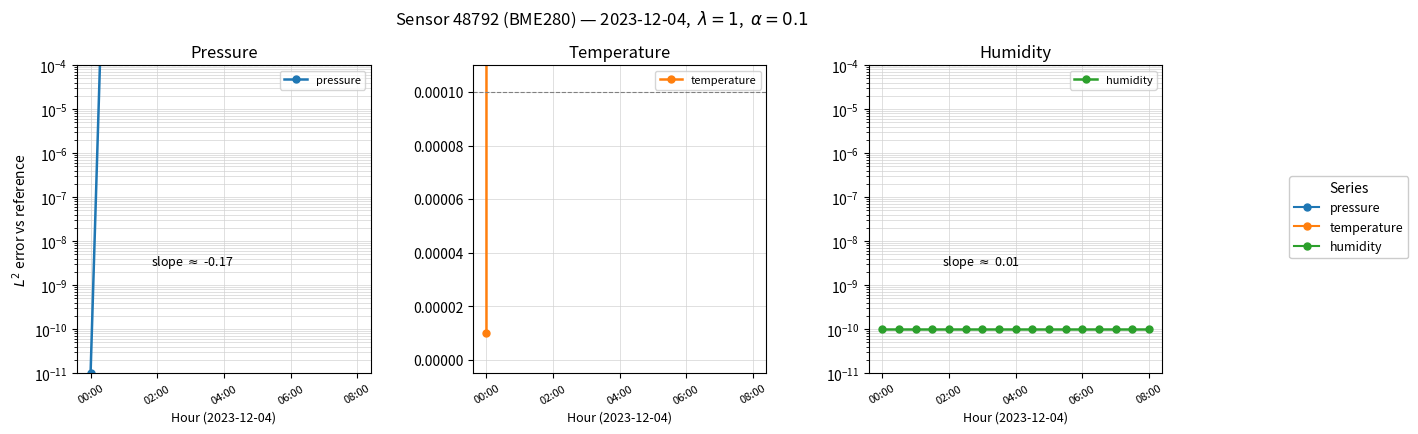

Reading right to left, transcribe all the data shown in this chart.

pressure: 391.8	371.8	361.5	346.7	326.2	310.2	251.8	201.8	121.8	101.8	81.8	63.1	71.9	62.5	54.0	32.1	0.0
temperature: 0.6	0.5	0.5	0.4	0.6	0.3	0.2	0.2	0.1	0.0	0.1	0.2	0.2	0.2	0.2	0.4	0.0
humidity: 0.0	0.0	0.0	0.0	0.0	0.0	0.0	0.0	0.0	0.0	0.0	0.0	0.0	0.0	0.0	0.0	0.0